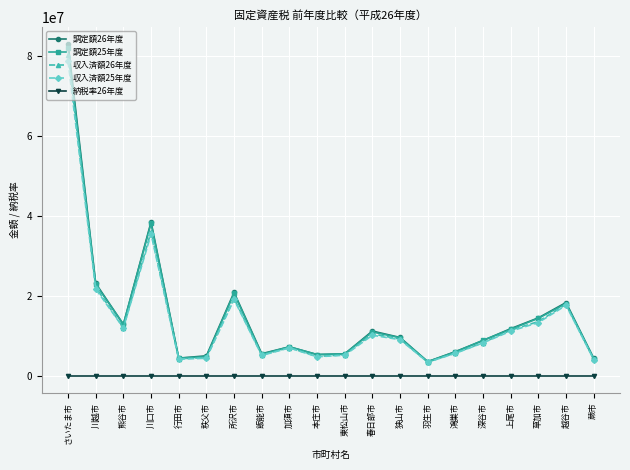

True or false: 納税率26年度 and 調定額26年度 intersect in this chart.

False